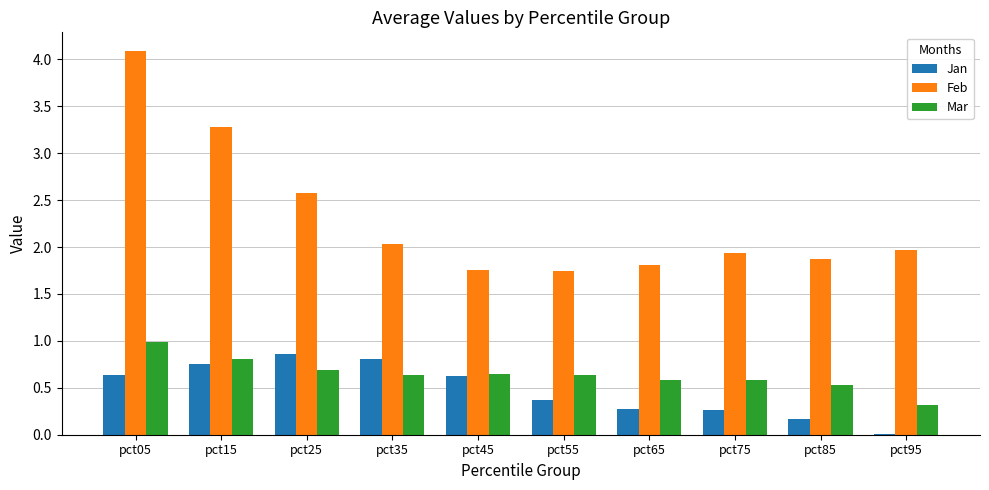

How many categories are shown in the chart?

10